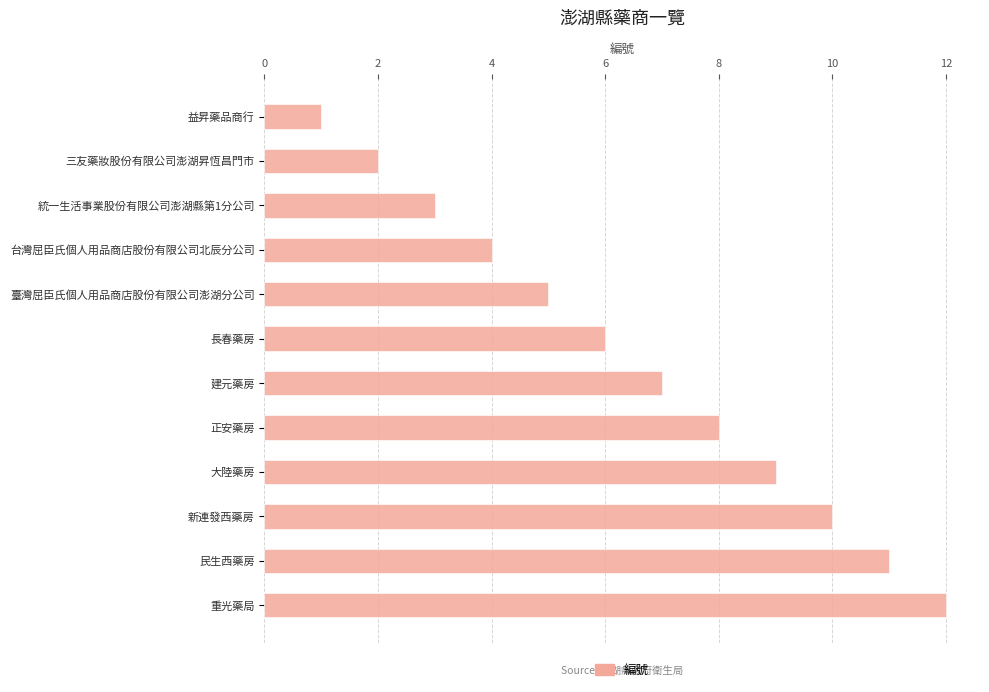

Where is the data nearest to the value 6?

長春藥房